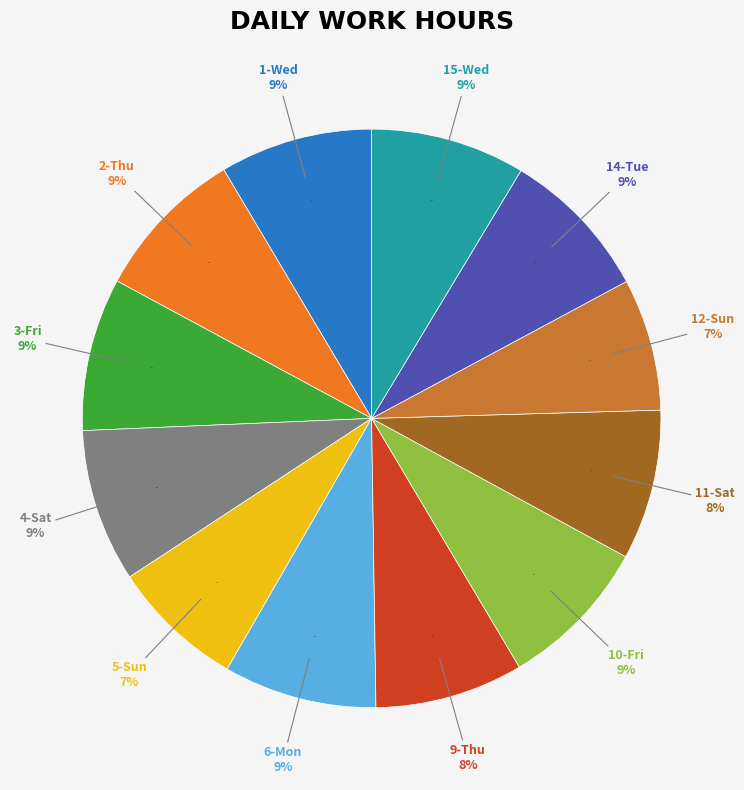

Count the number of slices in the pie.

12